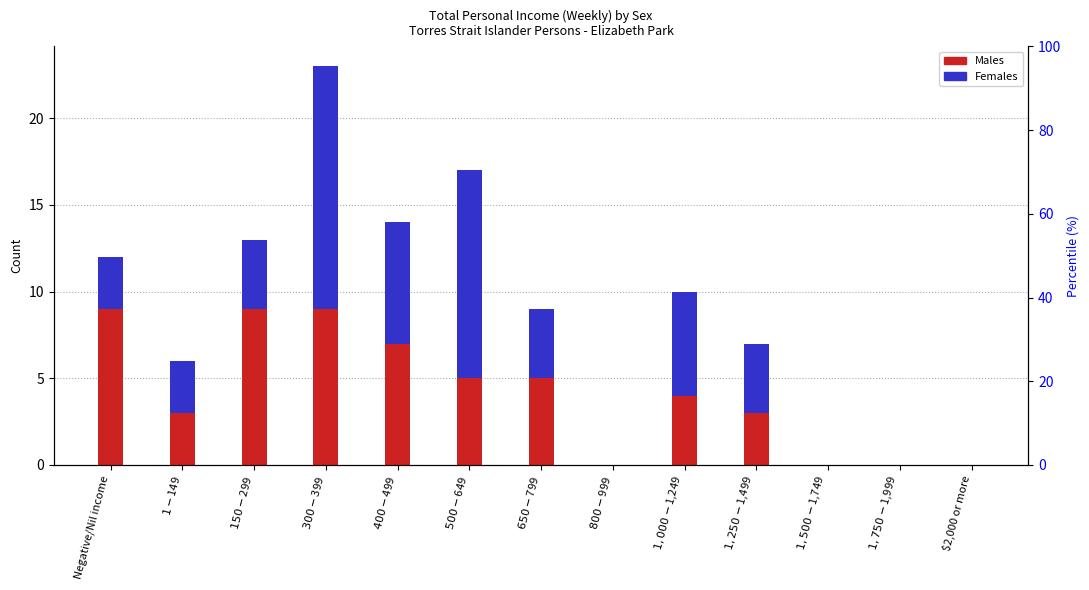

What are all the series names shown in the legend?

Males, Females